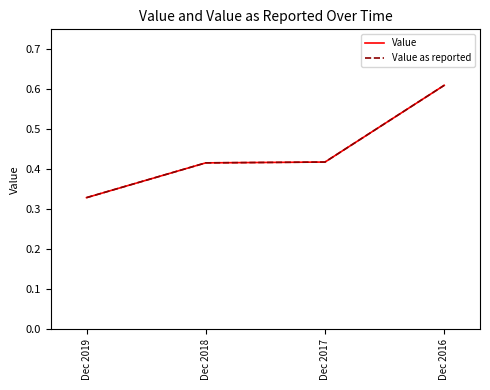

Between Dec 2016 and Dec 2017, which is larger?

Dec 2016